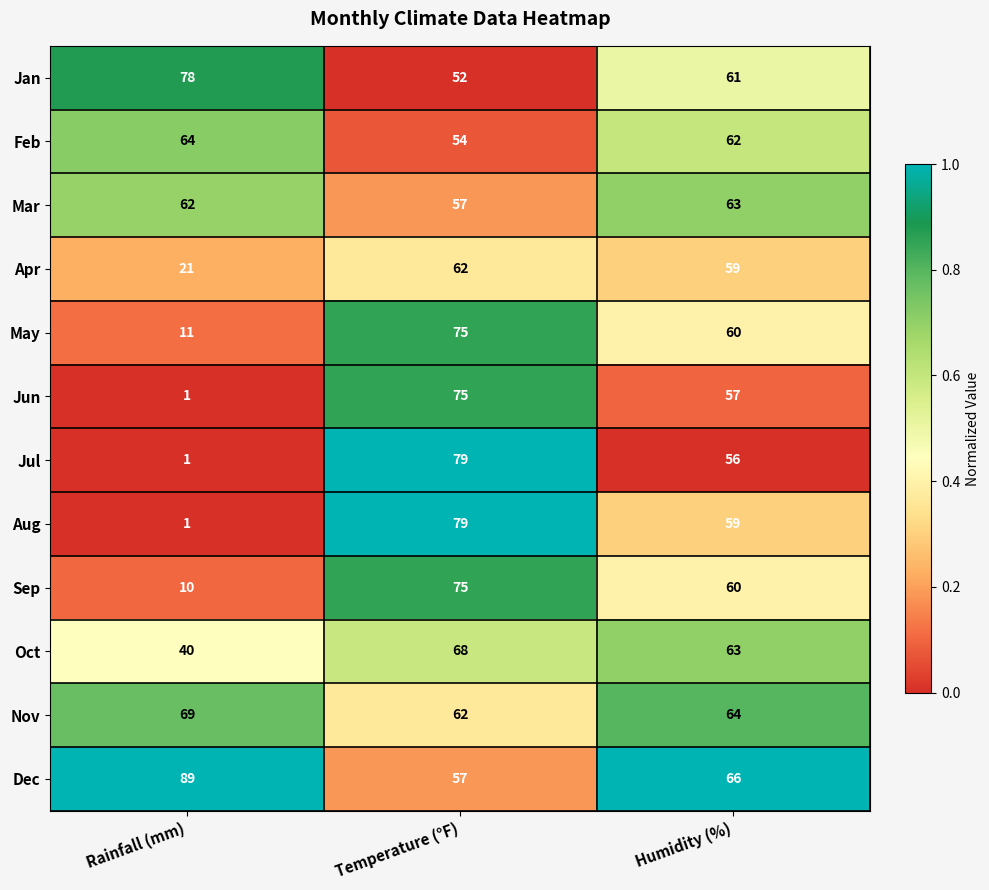

What is the maximum value shown in the chart?

89